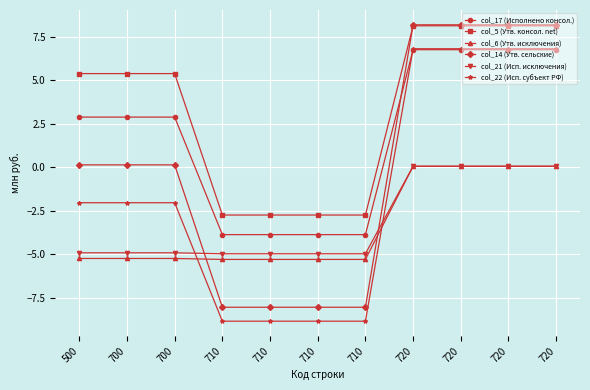

Between 720 and 710, which is larger?

720